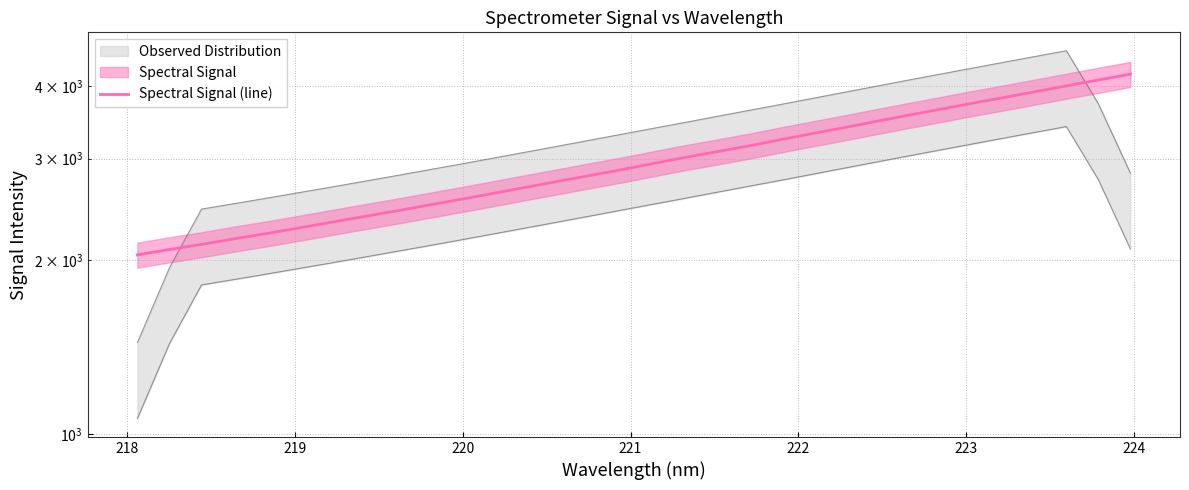

What is the smallest value displayed?

2043.8